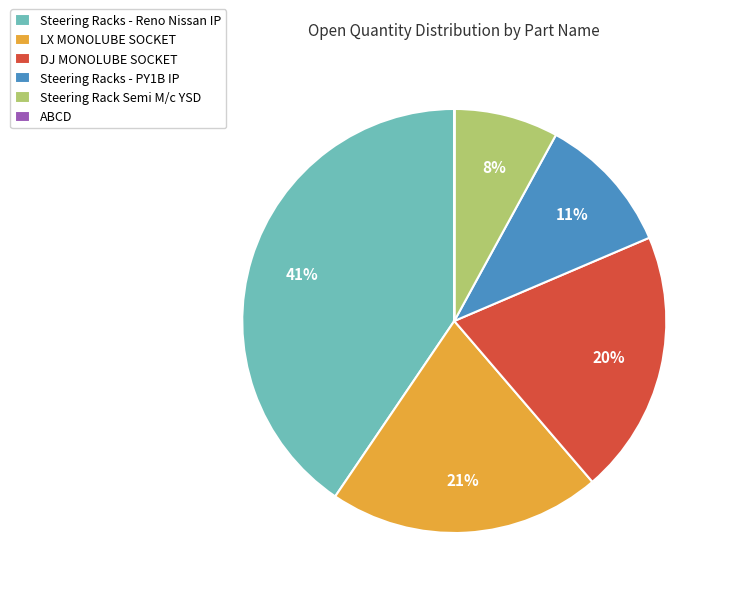

Combined, do Steering Rack Semi M/c YSD and Steering Racks - Reno Nissan IP account for over 50%?

No